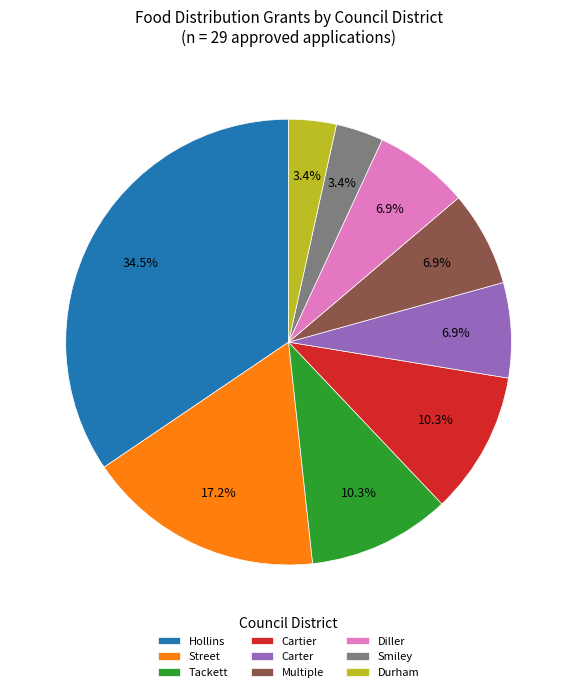

Which slice is the largest?

Hollins